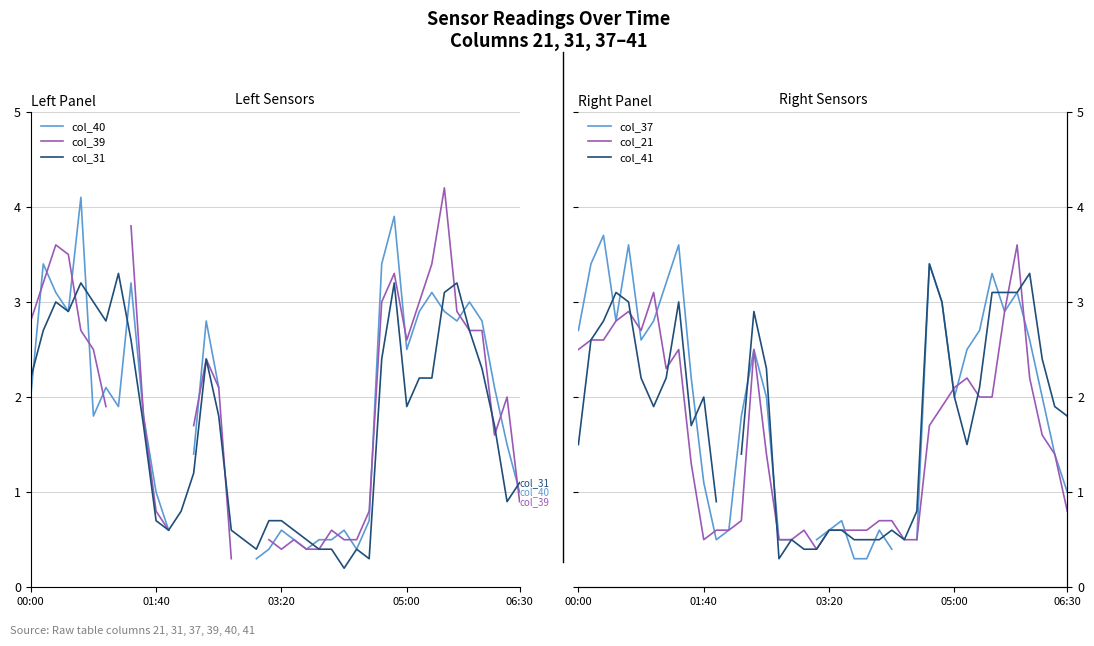

The value of col_21 at 06:30 is 0.8. True or false?

True